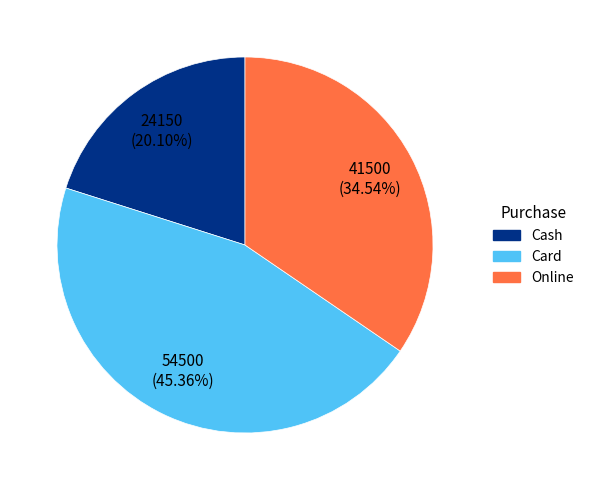

True or false: Cash accounts for 29% of the total.

False